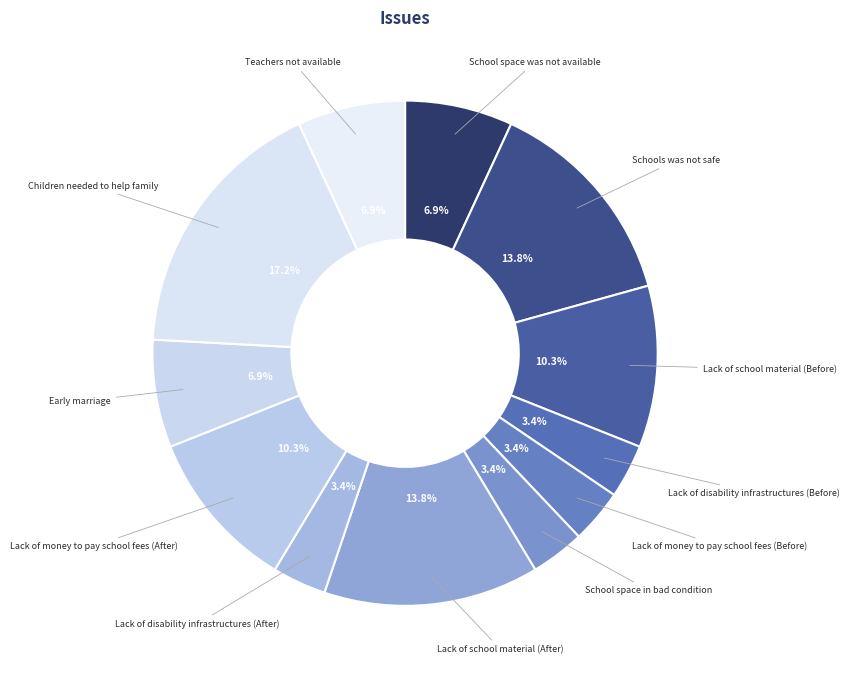

How many slices are in this pie chart?

12